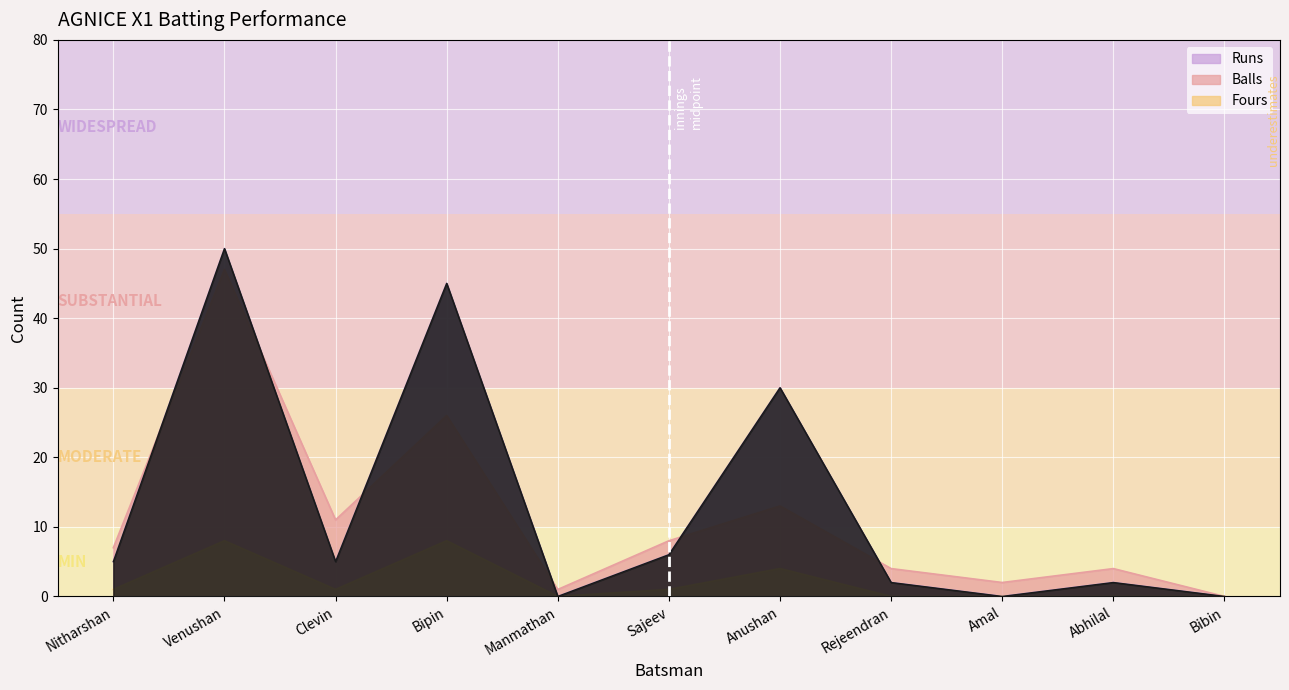

True or false: Balls has a value of 10 at Bipin.

False